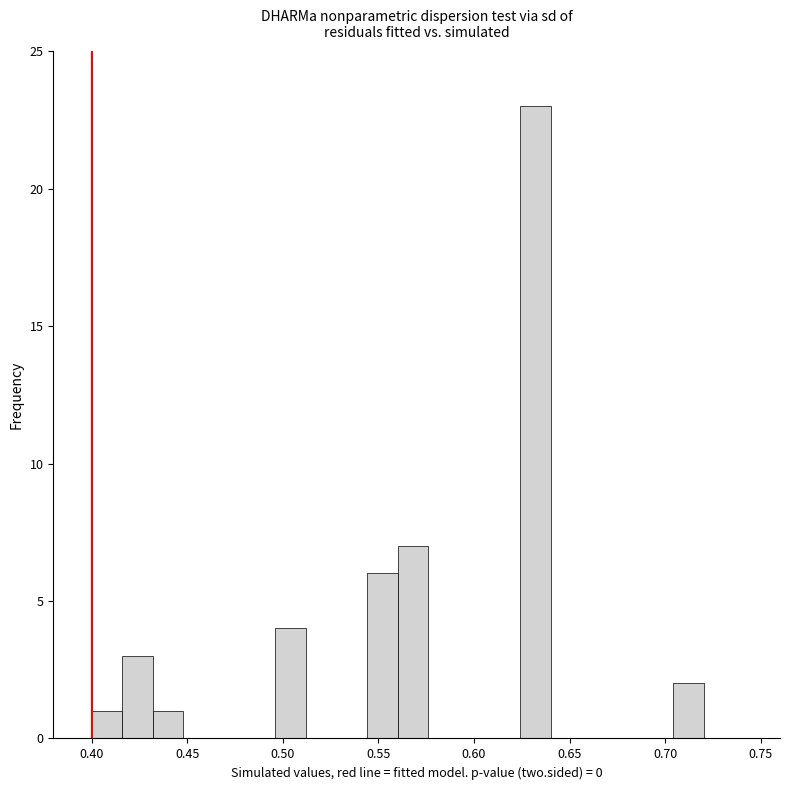

Around what value on the x-axis is the tallest bar? Give the approximate position of its centre, as read against the axis.

0.630